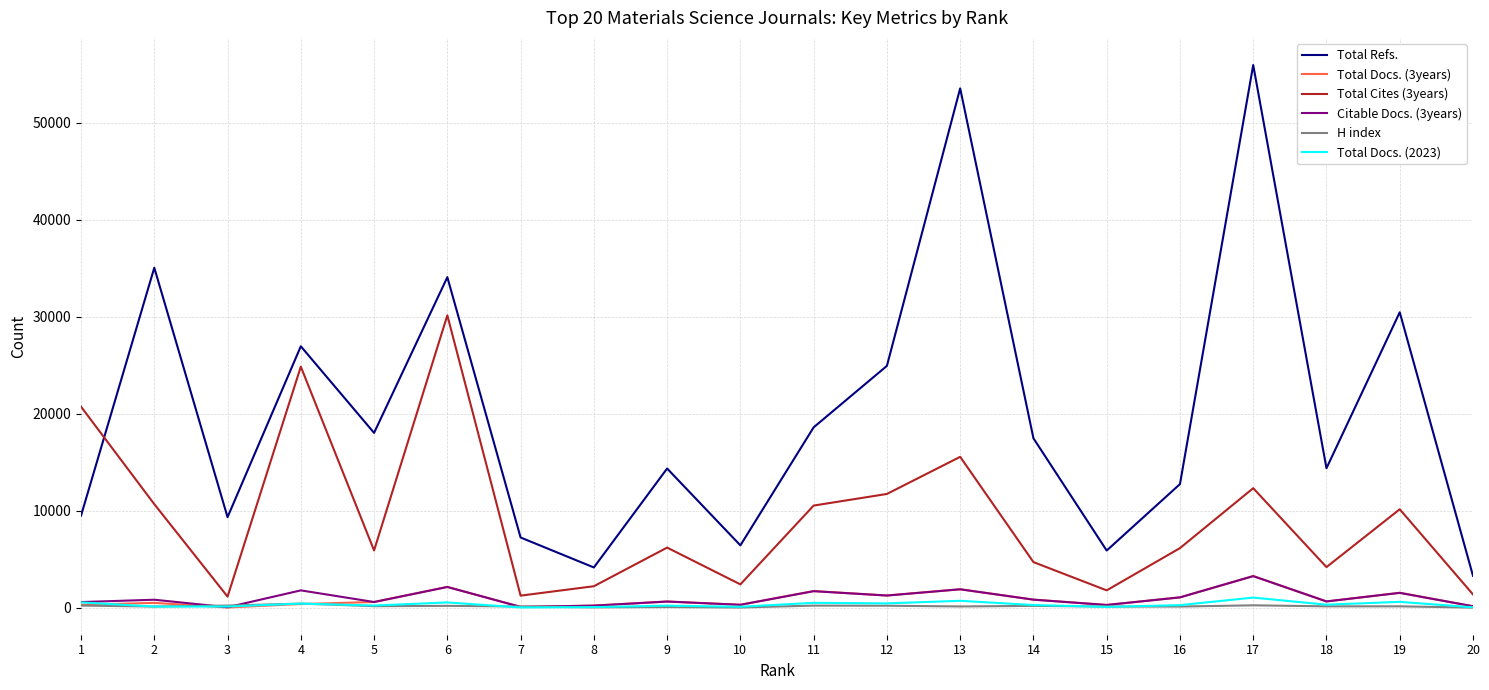

True or false: H index and Total Refs. cross at least once.

False